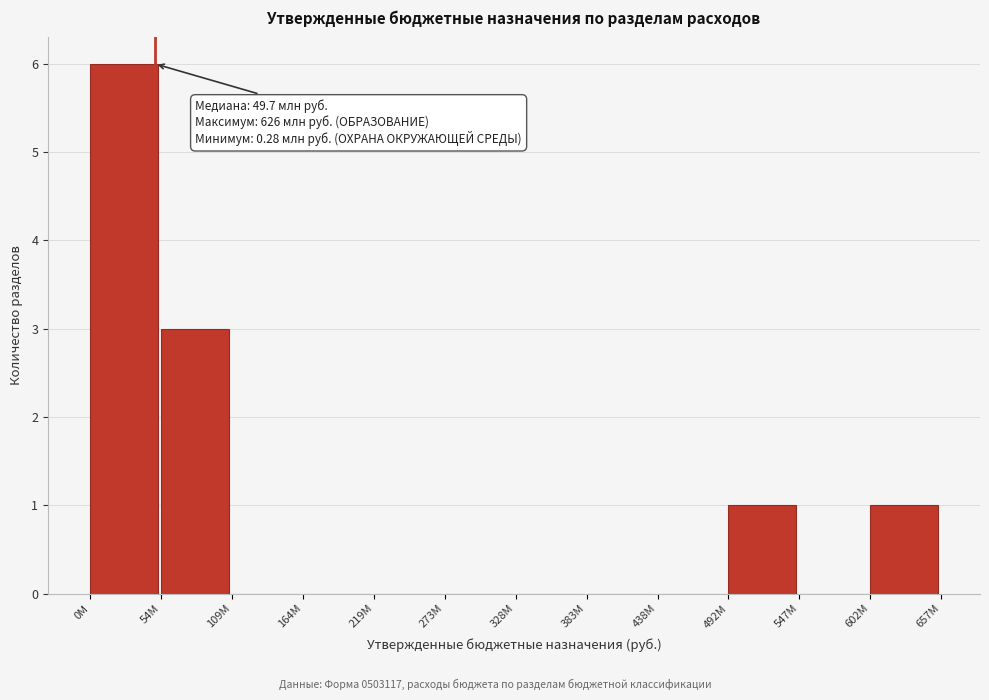

Reading left to right, list all the values displayed in this chart.

0M=6	54M=3	109M=0	164M=0	219M=0	273M=0	328M=0	383M=0	438M=0	492M=1	547M=0	602M=1